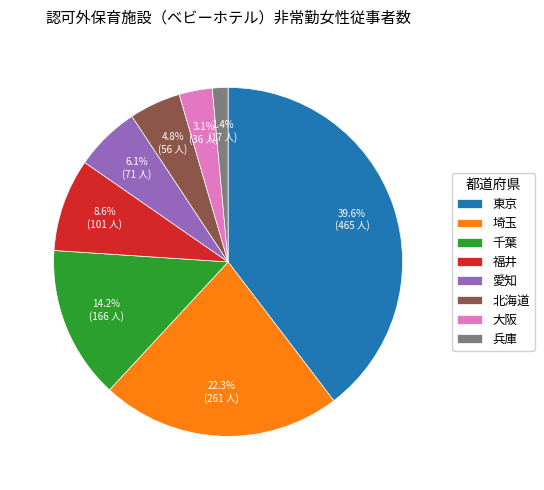

Does 福井 account for over 50% of the chart?

No